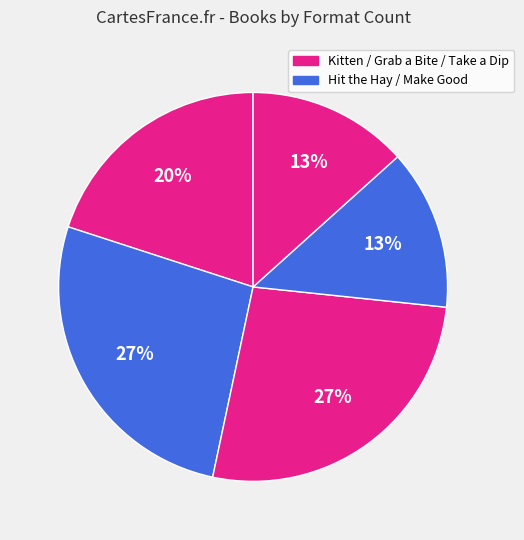

Count the number of slices in the pie.

5